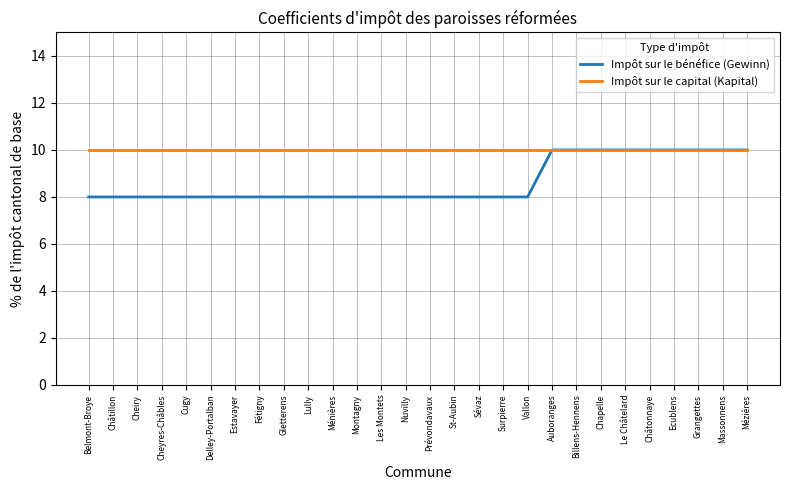

What is the sum of the Impôt sur le capital (Kapital) values at Cheiry and Auboranges?

20